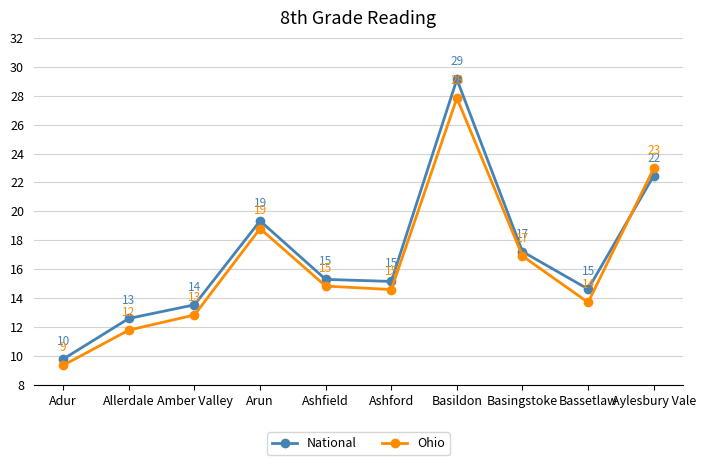

At which label is National closest to 19?

Arun